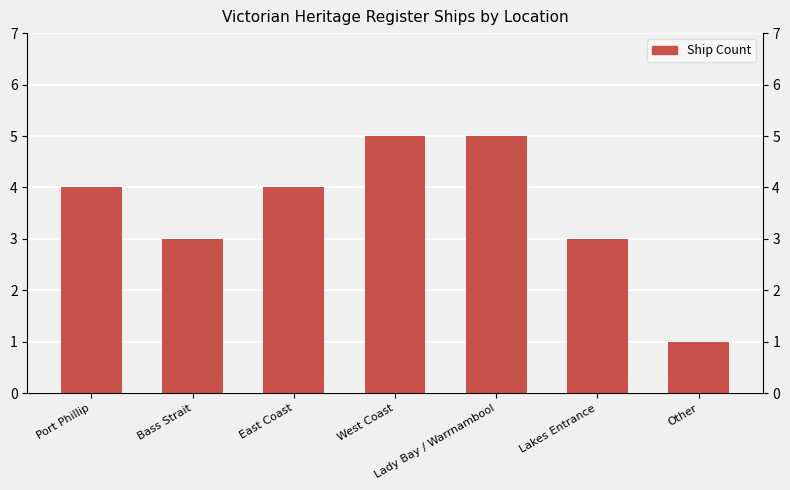

True or false: the data shows 5 at West Coast.

True